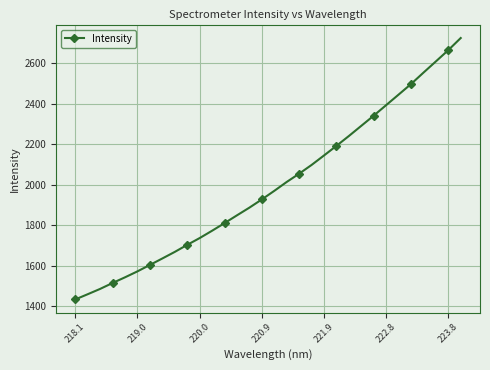

Is it true that the value at 11 is 3192.1?

False